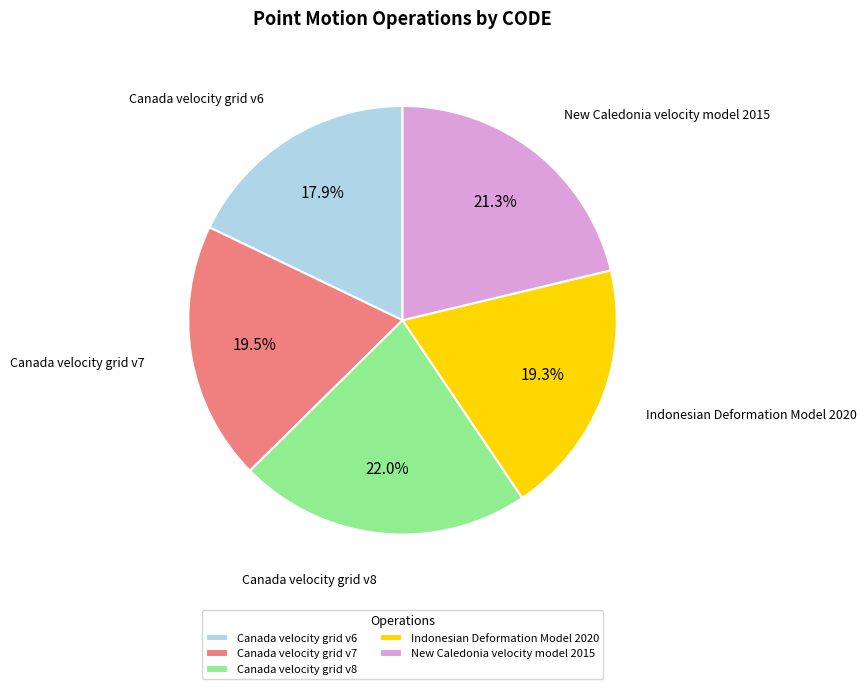

What percentage is NOT represented by Canada velocity grid v7?

80.5%